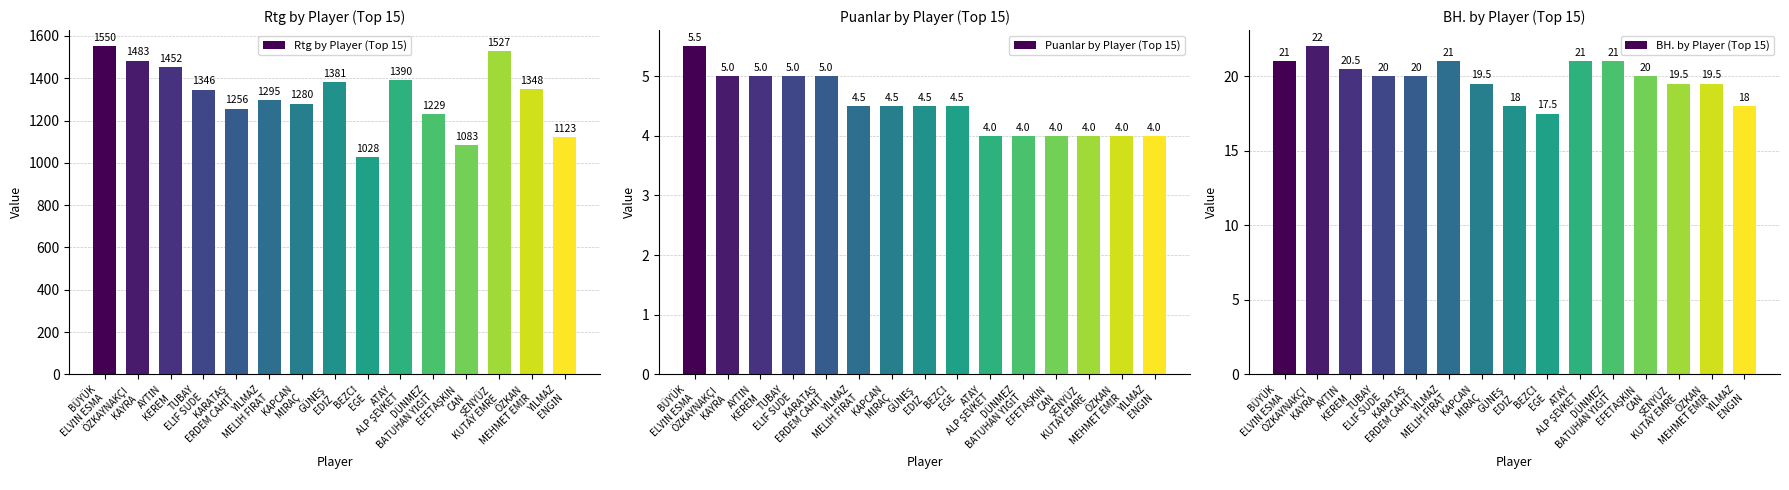

Are the bars grouped side by side (vs. stacked)?

Yes